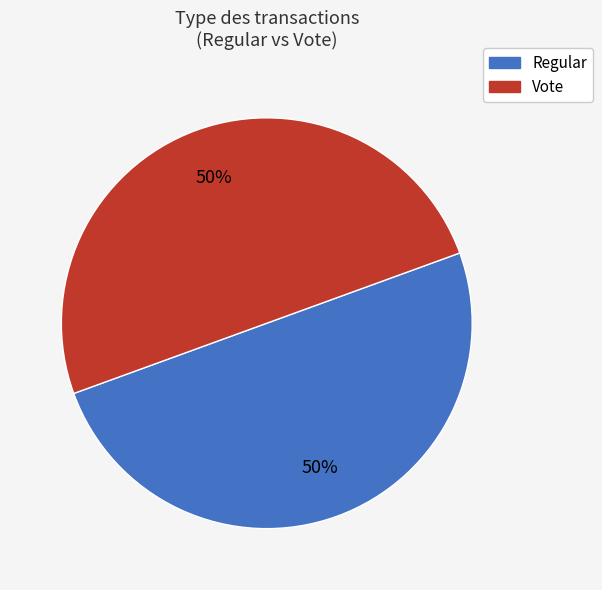

How many slices are in this pie chart?

2